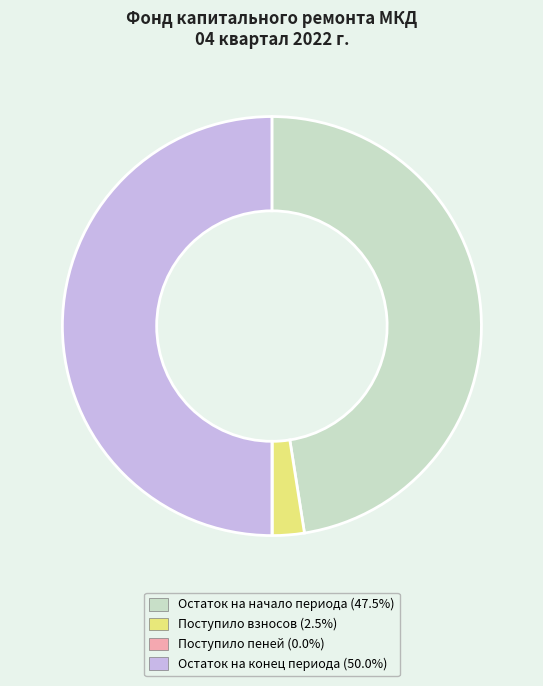

To the nearest percent, what is the average slice percentage?

25%